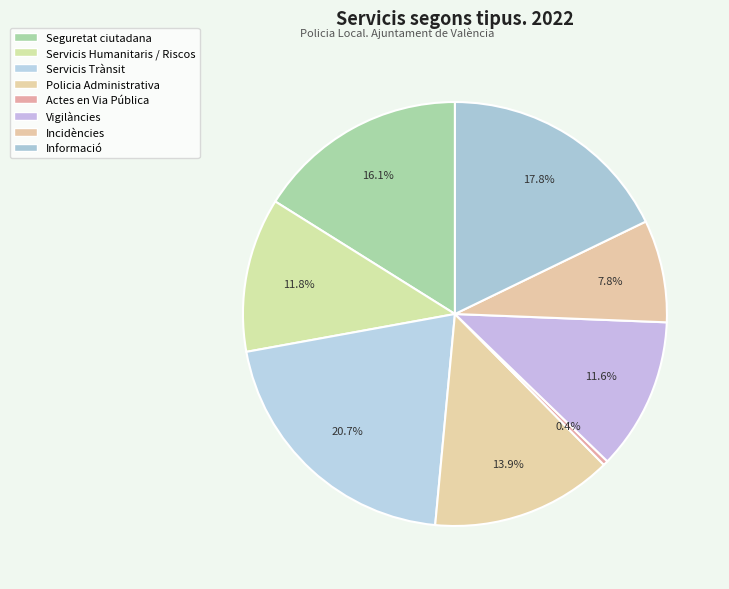

To the nearest percent, what percentage of the pie is Servicis Humanitaris / Riscos?

12%